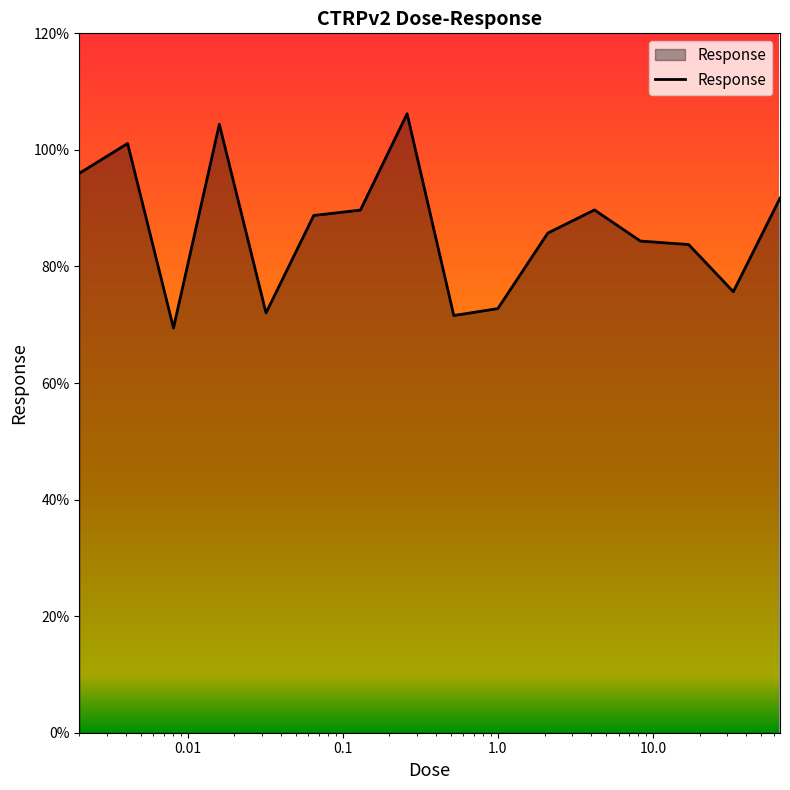

What is the difference between the maximum and minimum values?

36.8